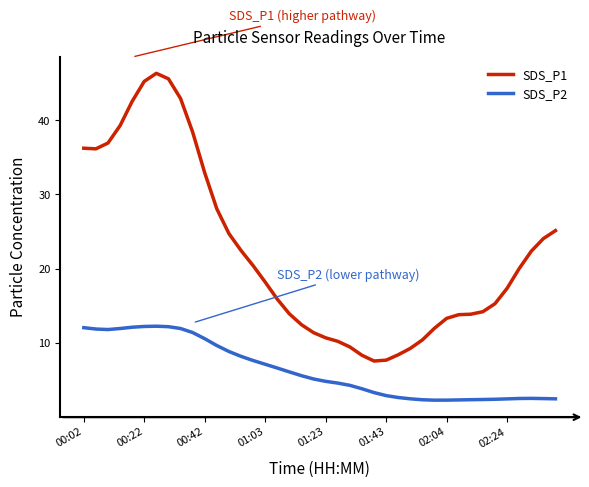

Which series has the largest total across all categories?

SDS_P1